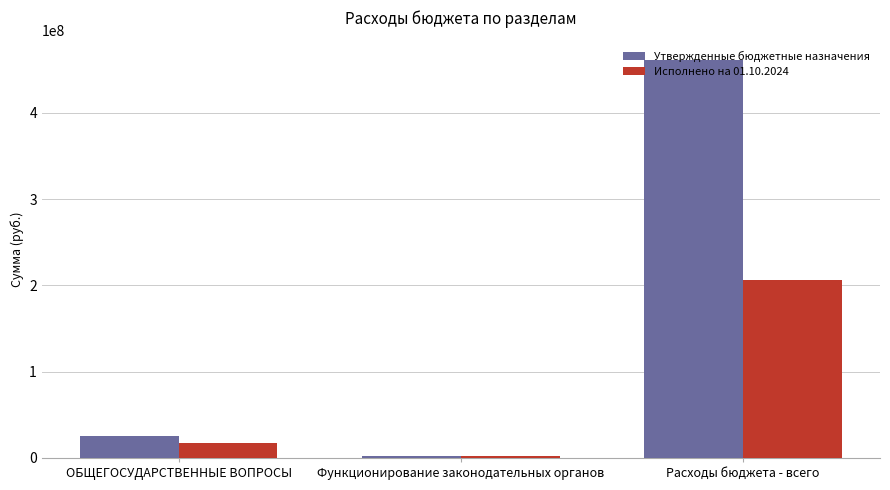

Which category has the lowest value across all series?

Функционирование законодательных органов